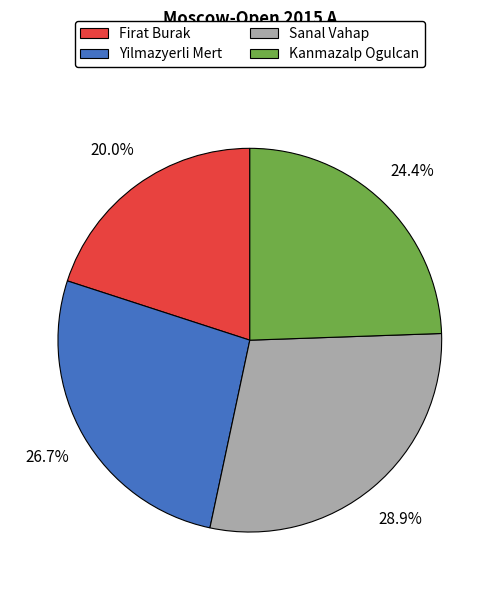

The Kanmazalp Ogulcan slice represents 24% of the pie. True or false?

True